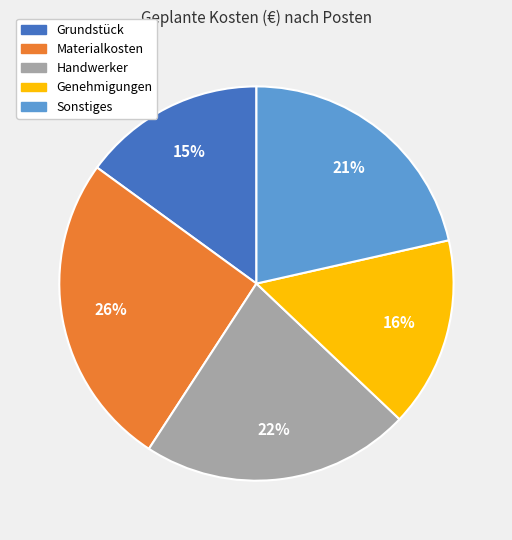

To the nearest percent, what is the average slice percentage?

20%